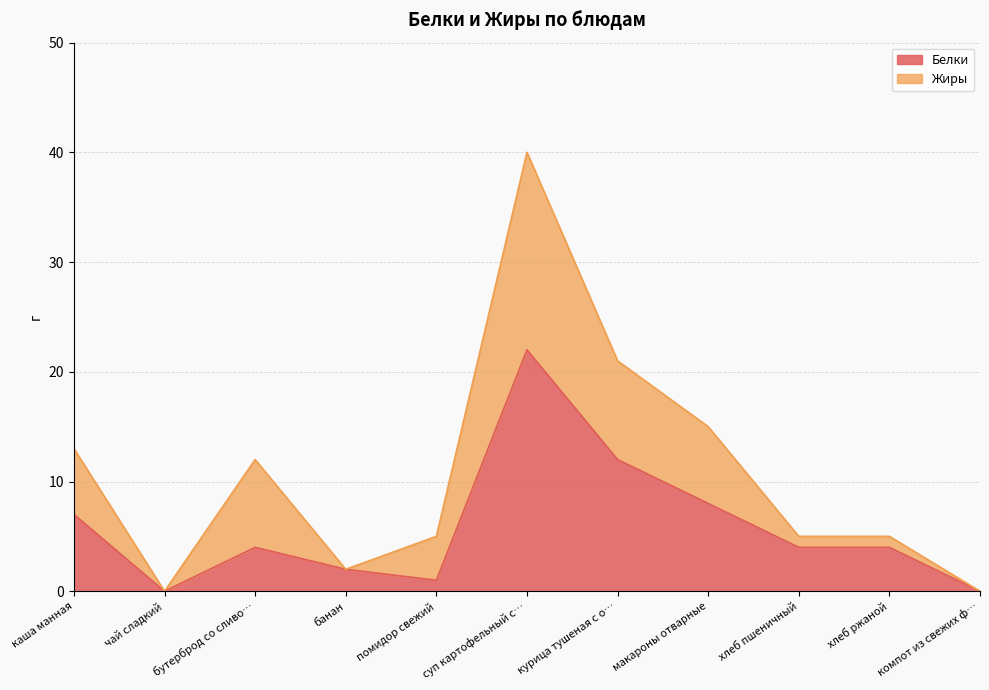

At which category does the data reach its first local valley?

чай сладкий